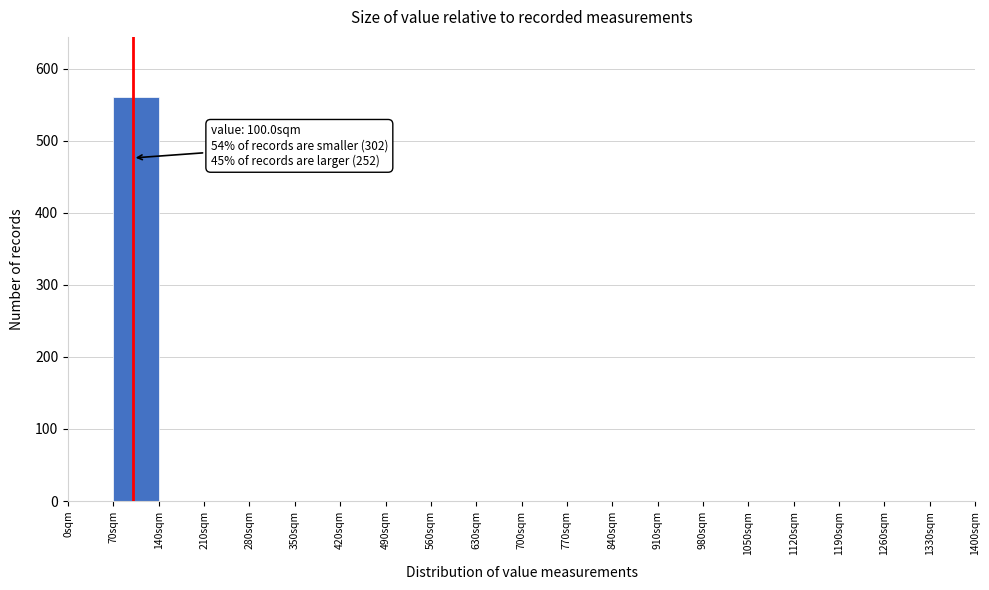

Which range on the x-axis has the tallest bar?

70 to 140